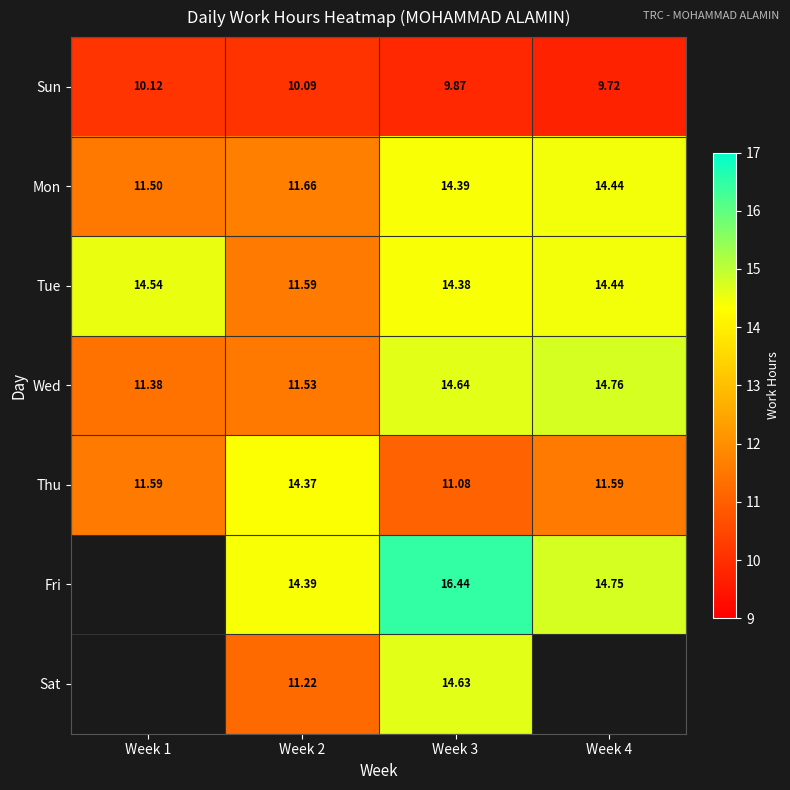

What is the difference between the Thu values at Week 1 and Week 2?

2.8